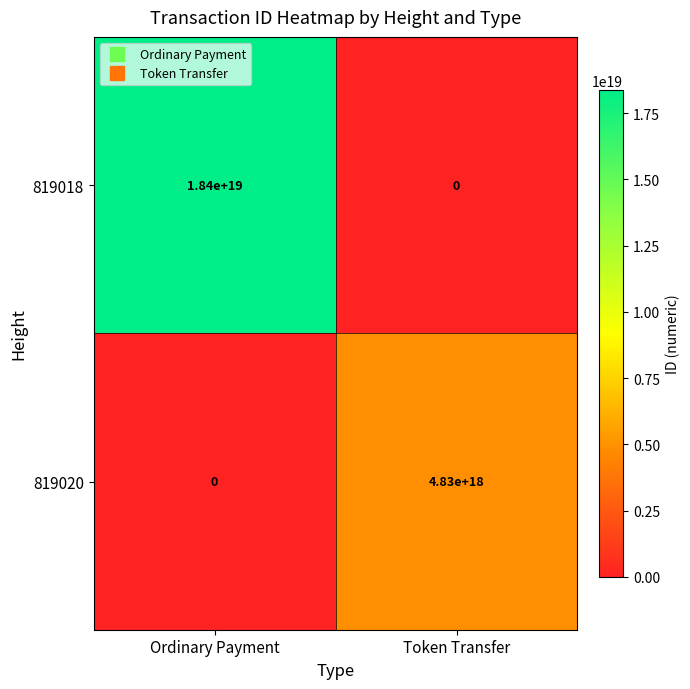

Rank the series by their average value, from highest to lowest.

819018, 819020